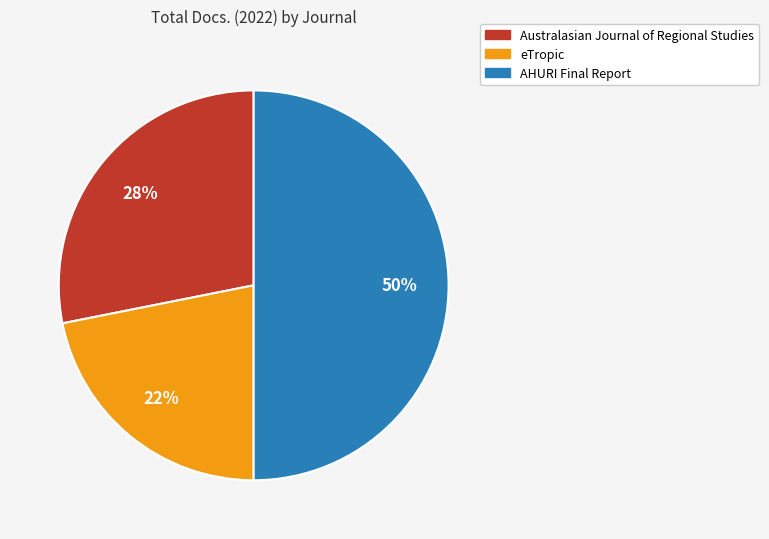

The Australasian Journal of Regional Studies slice represents 28% of the pie. True or false?

True